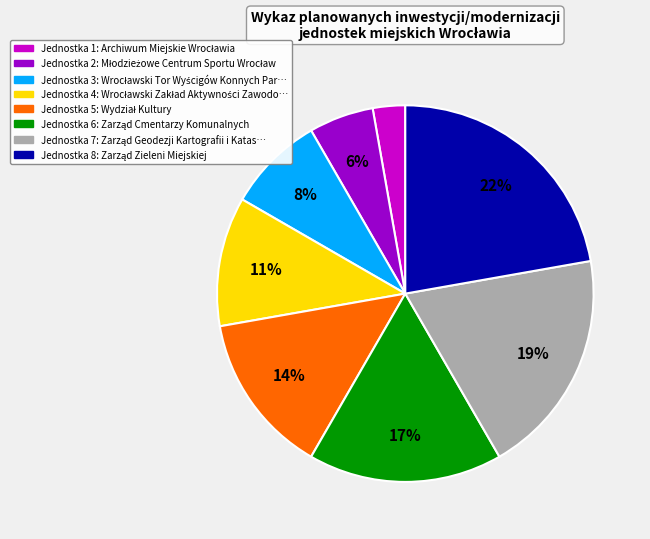

To the nearest percent, what is the difference between the largest and smallest slice percentages?

19%